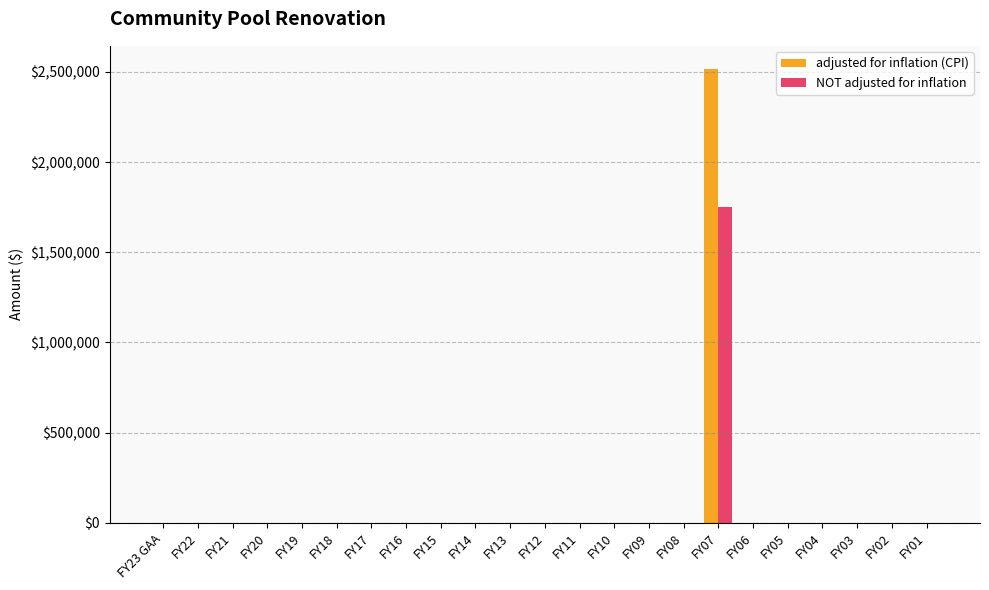

Which category has the highest value in the adjusted for inflation (CPI) series?

FY07